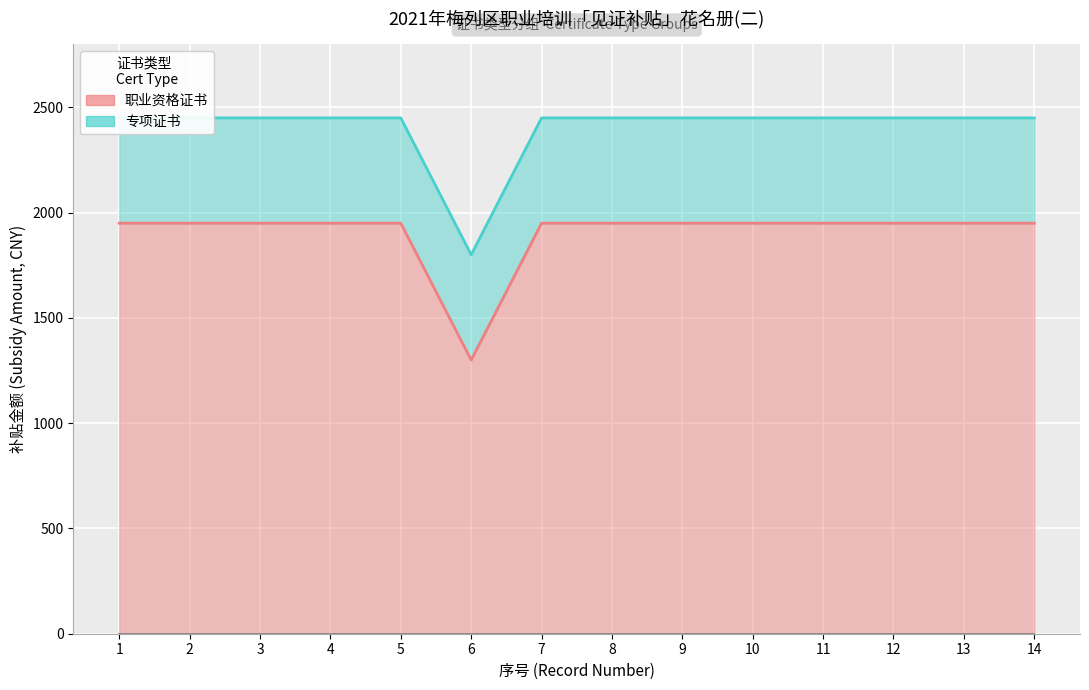

Reading left to right, extract all data points from this chart.

1=1950	2=1950	3=1950	4=1950	5=1950	6=1300	7=1950	8=1950	9=1950	10=1950	11=1950	12=1950	13=1950	14=1950